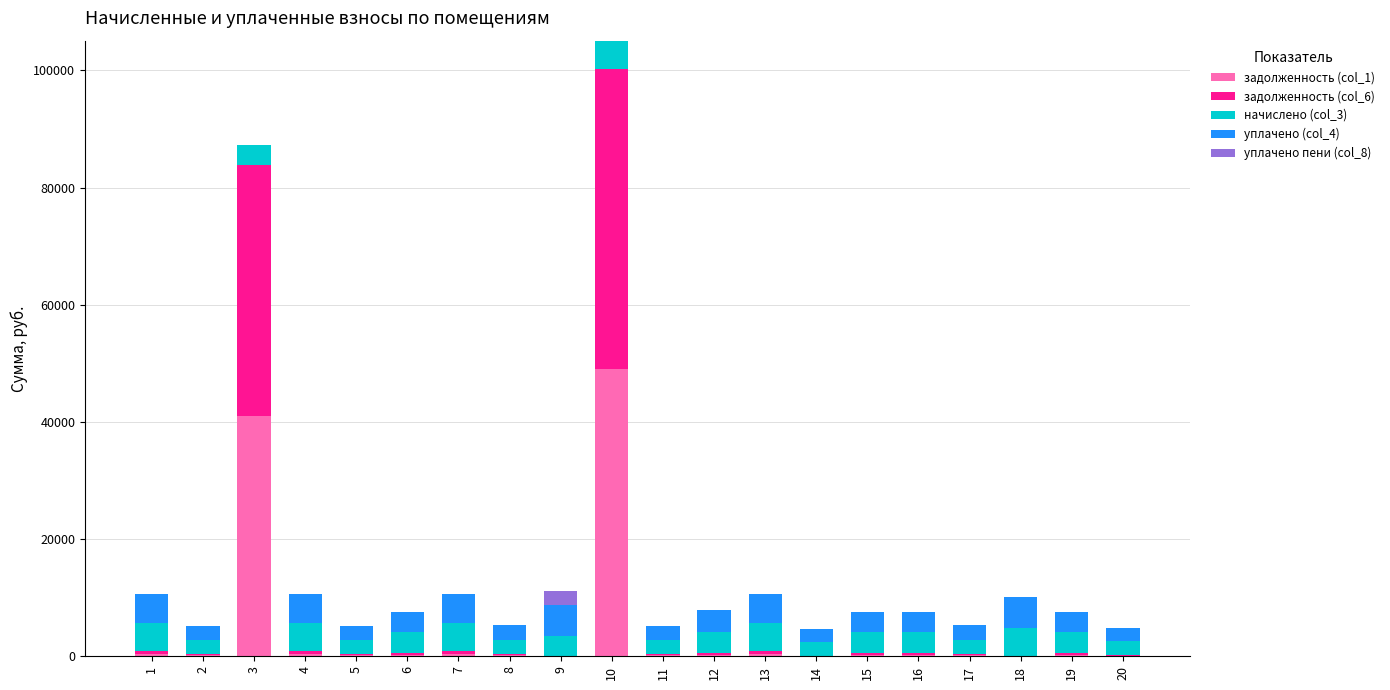

At which category is the sum across all series the highest?

10